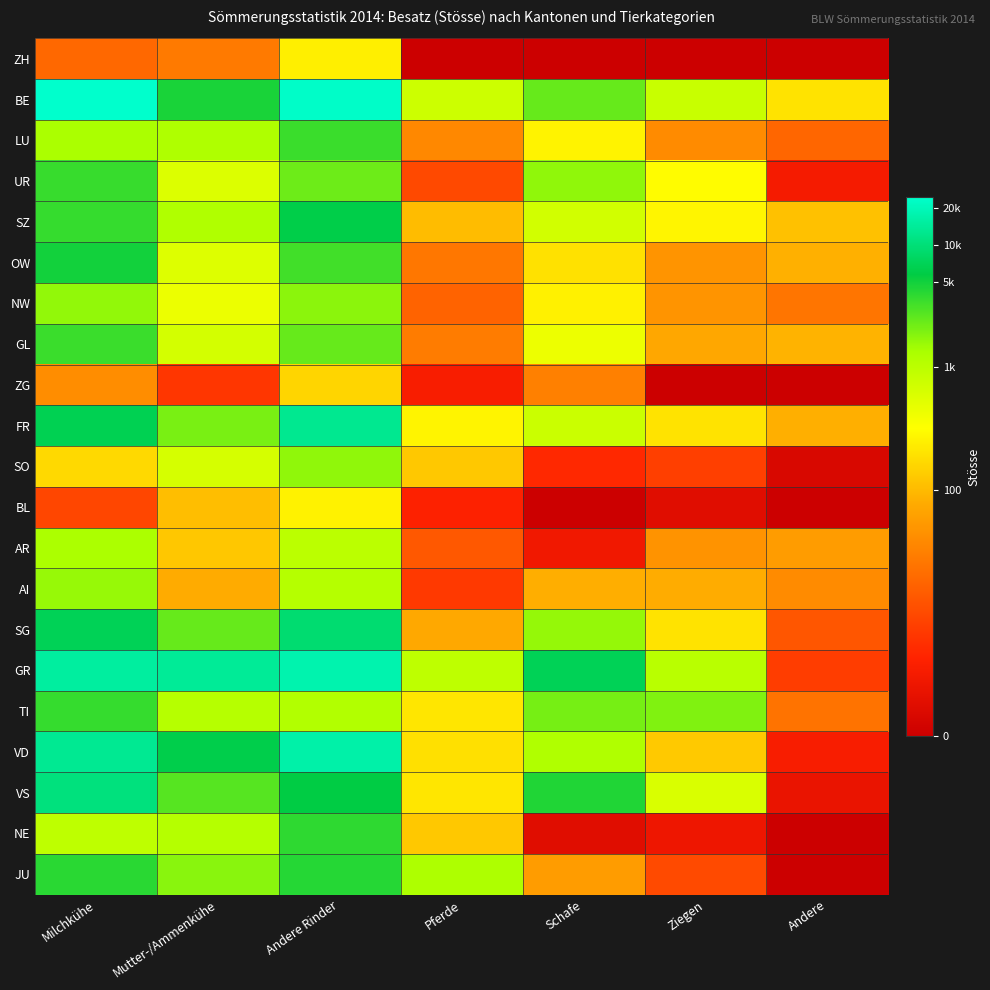

What is the spread (max minus min) of values at Andere?

5.3